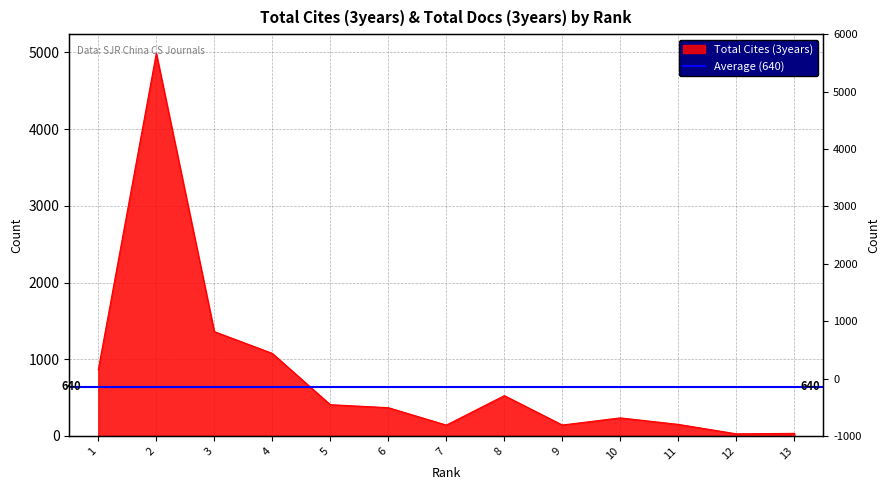

Where is the data nearest to the value 2508?

3